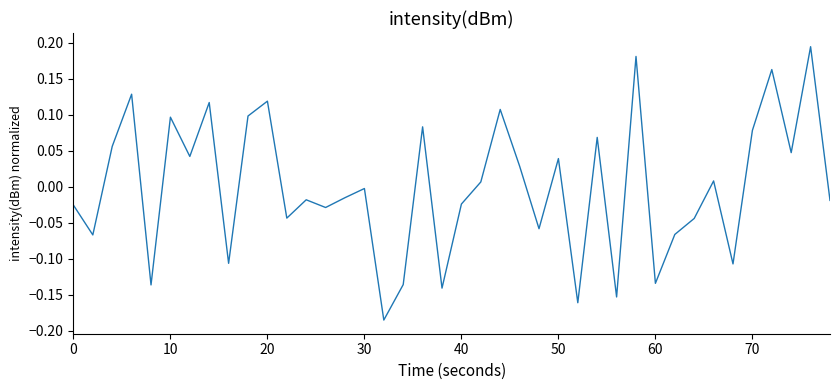

What is the greatest value displayed?

0.2